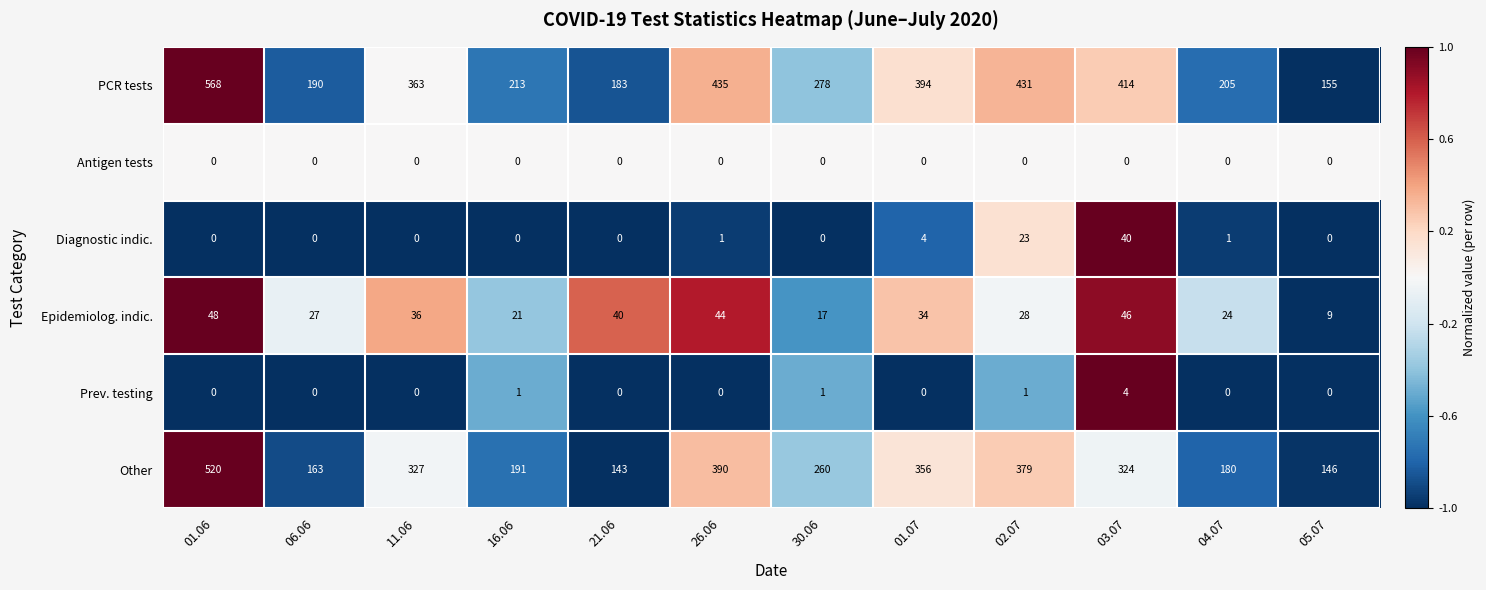

How many distinct data groups are displayed?

6